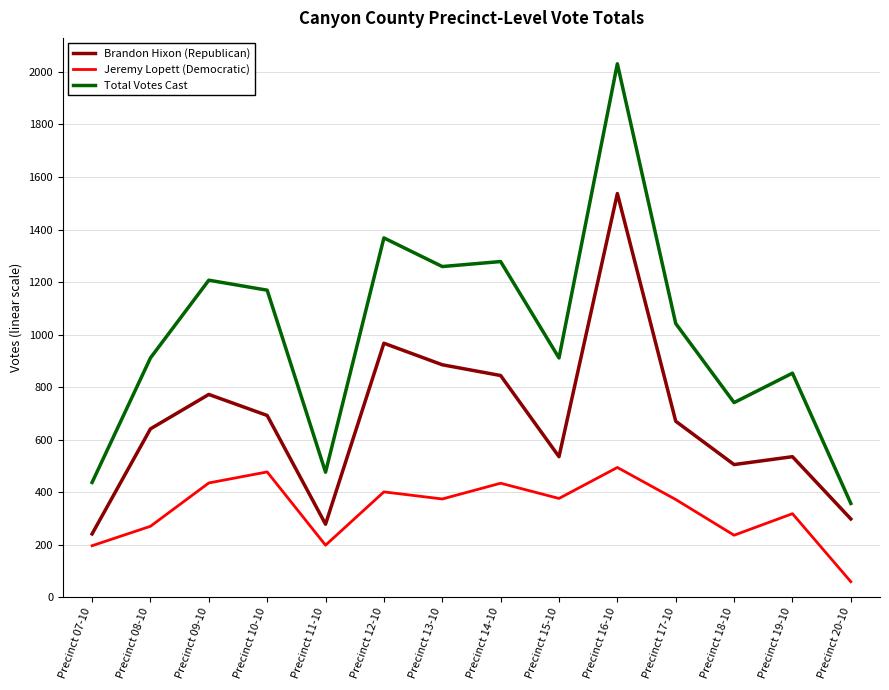

What position from the left is Precinct 20-10?

14